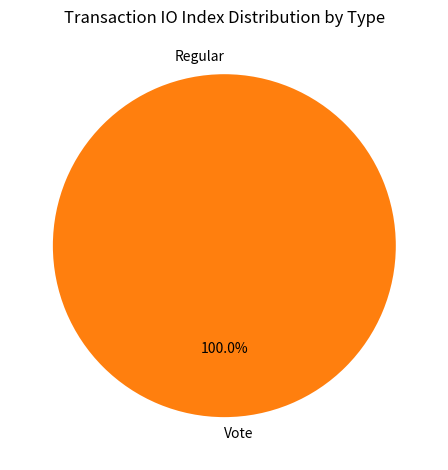

What is the majority slice?

Vote